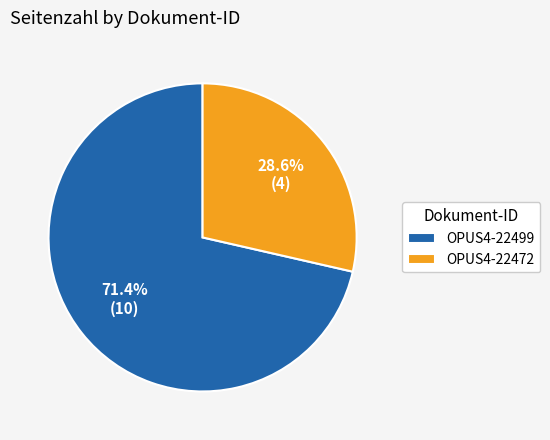

Which slice is the smallest?

OPUS4-22472